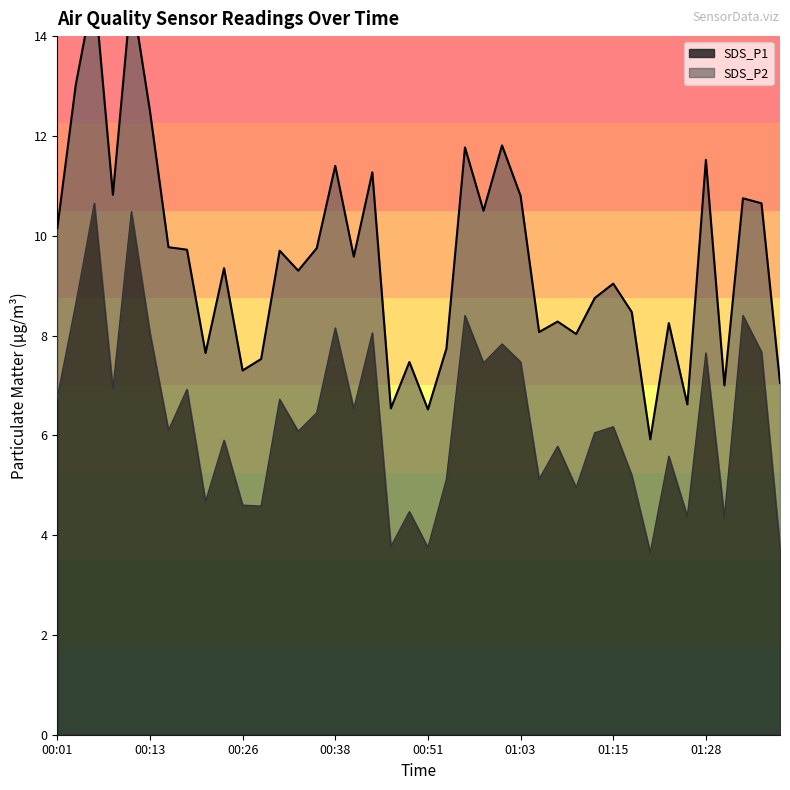

Reading right to left, list all the values displayed in this chart.

3.8	7.7	8.4	4.3	7.7	4.4	5.6	3.6	5.2	6.2	6.0	5.0	5.8	5.1	7.5	7.8	7.5	8.4	5.1	3.8	4.5	3.8	8.1	6.5	8.2	6.5	6.1	6.7	4.6	4.6	5.9	4.7	6.9	6.1	8.1	10.5	6.9	10.7	8.6	6.8